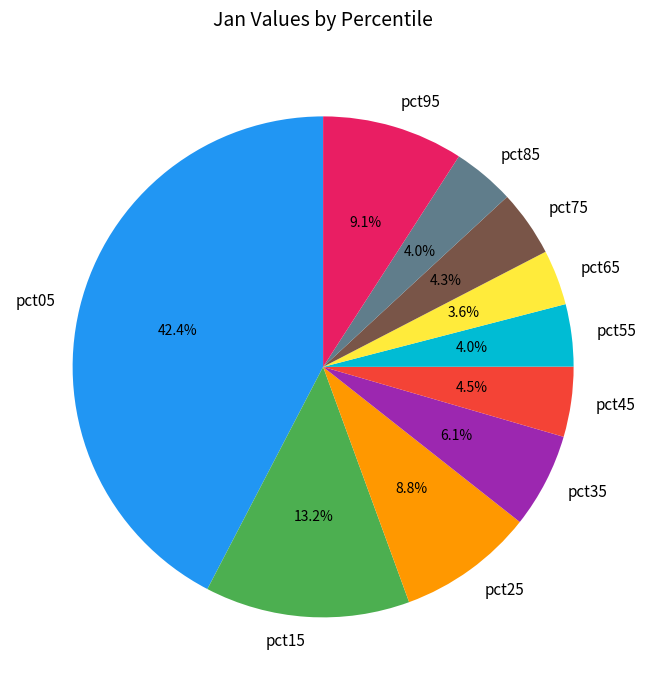

What percentage is the pct95 slice, to the nearest percent?

9%